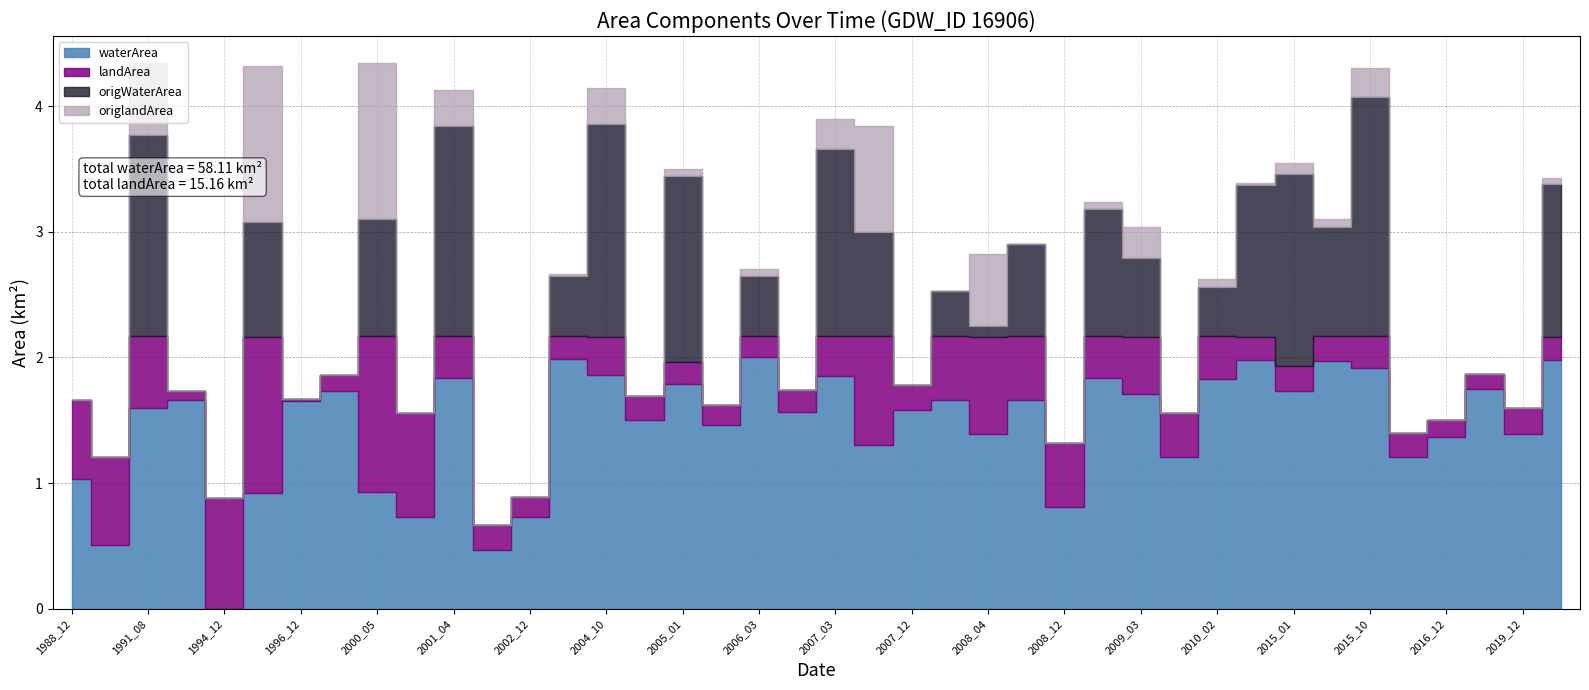

Which series has the widest spread of values?

waterArea